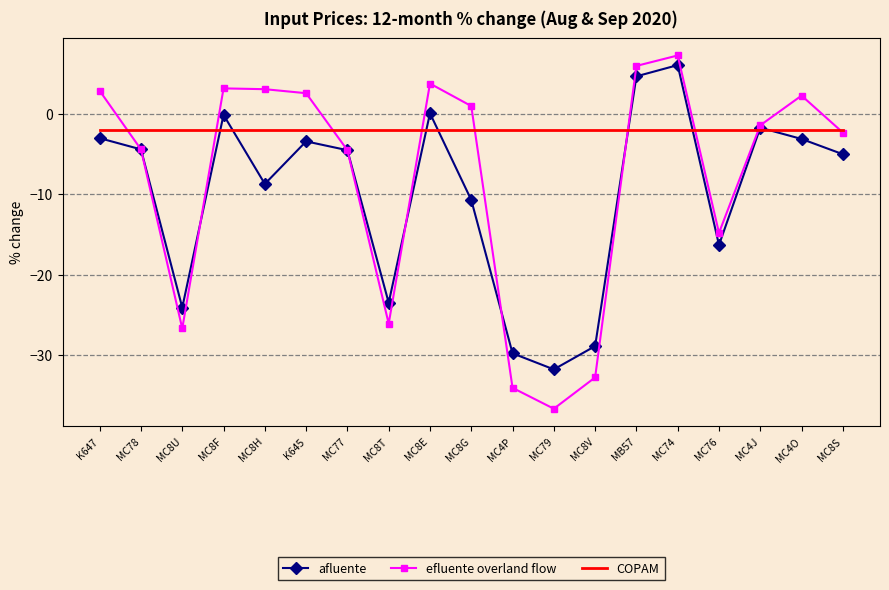

What is the difference between the highest and lowest values at K647?

5.9